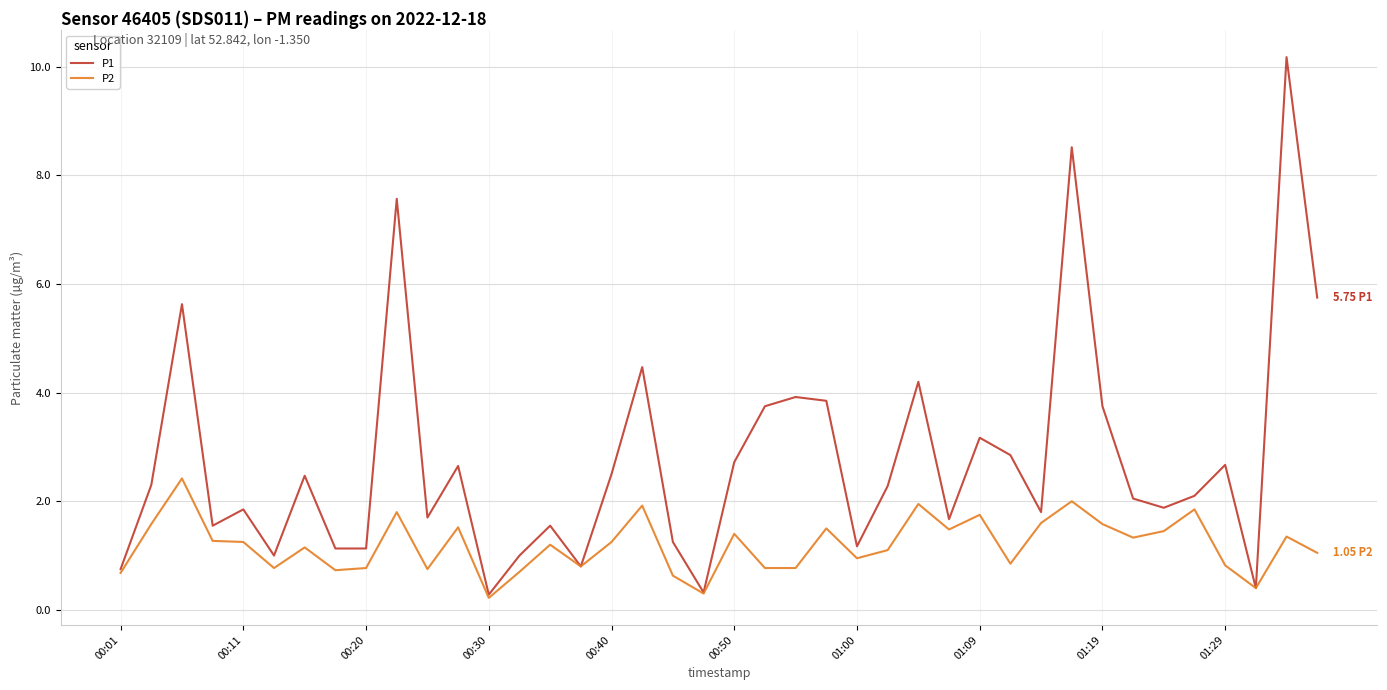

Which series has the largest range (max minus min)?

P1